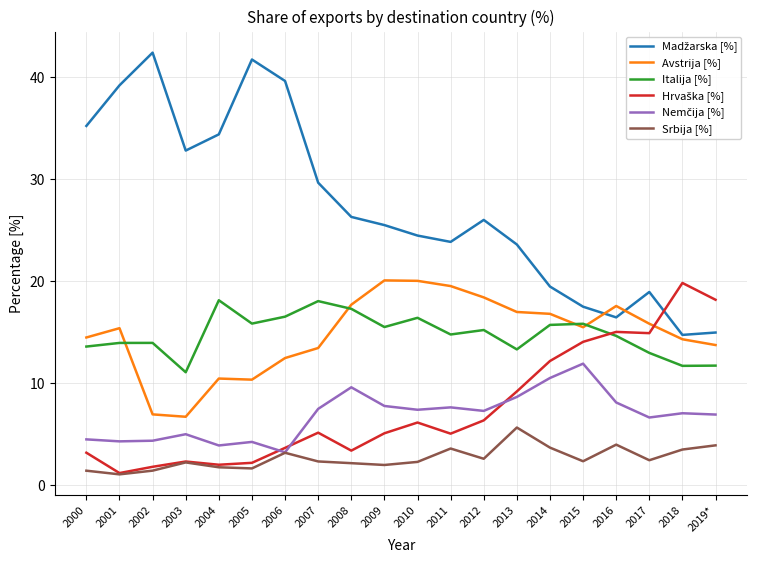

What is the spread (max minus min) of values at 2019*?

14.3